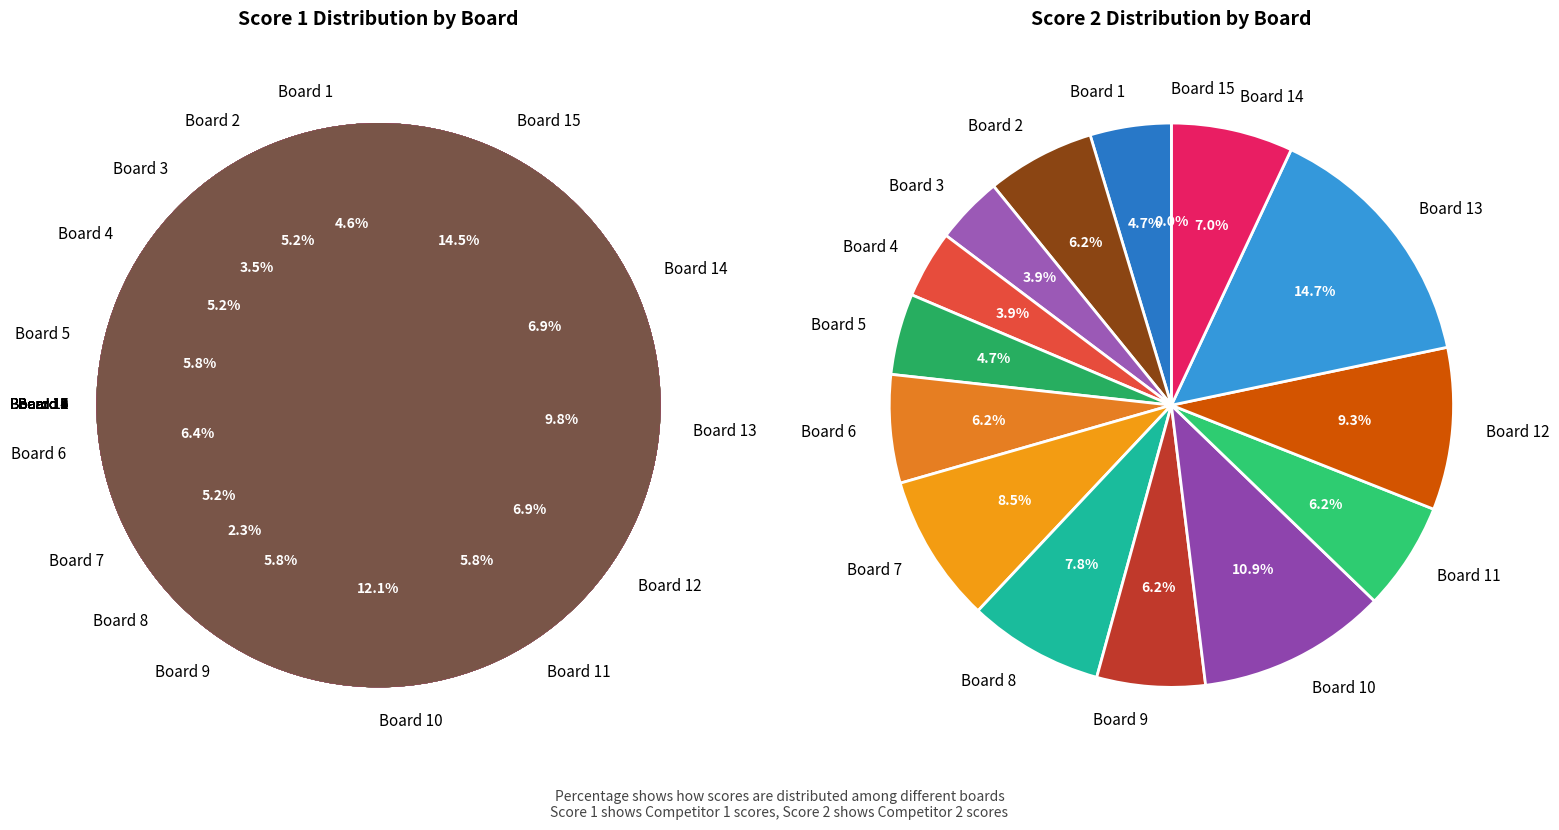

To the nearest percent, what is the average slice percentage?

7%